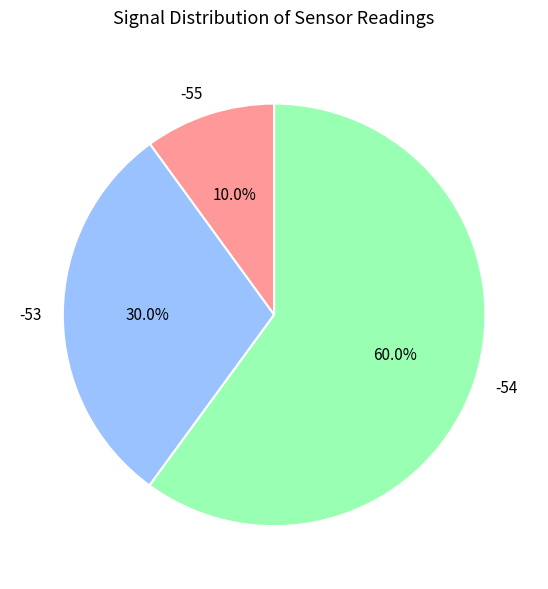

Which has a higher value, -53 or -54?

-54